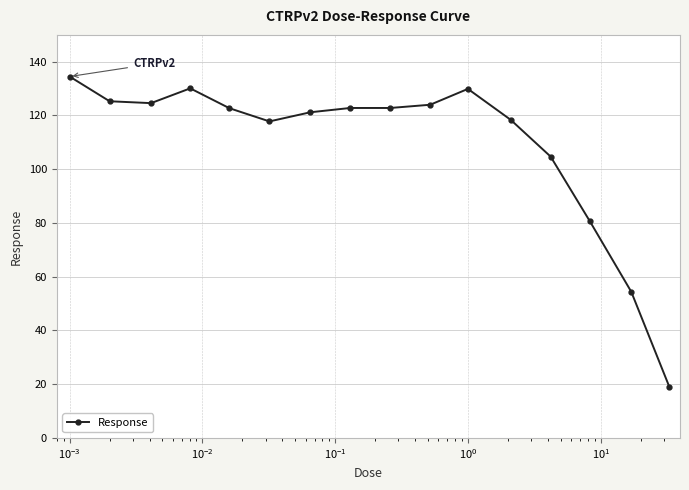

Count the number of values greater than 122.

9